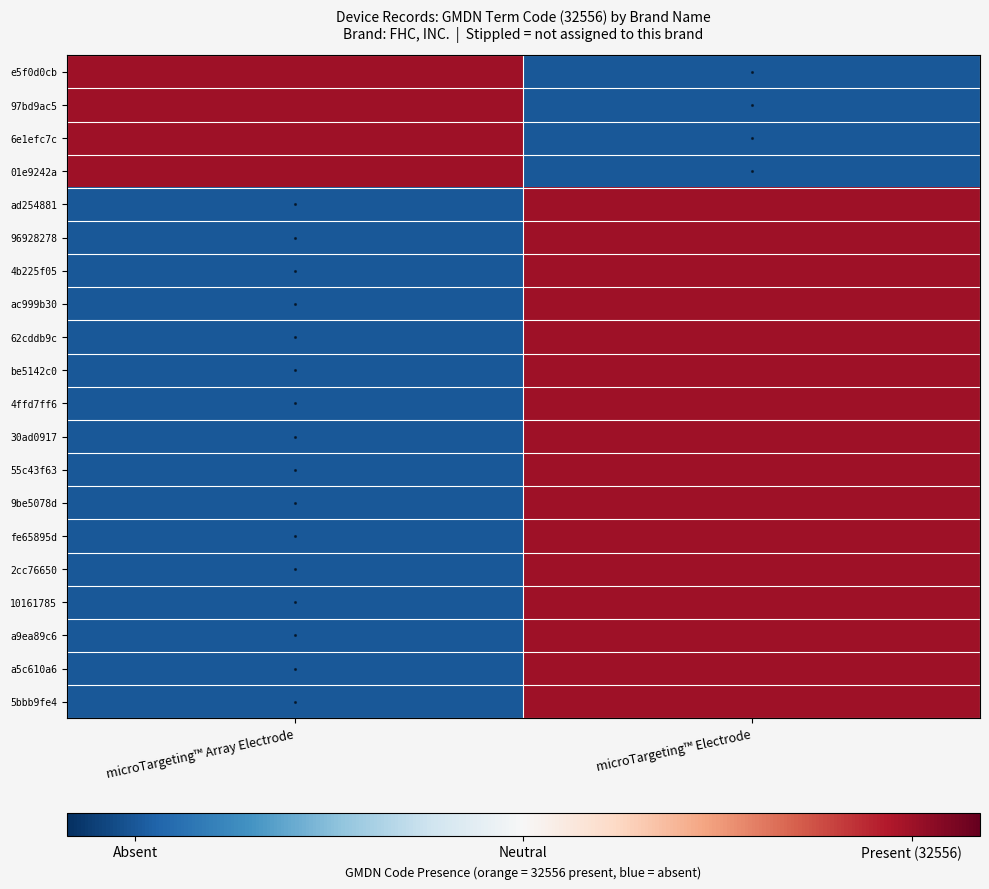

What is the total value across all series at microTargeting™ Array Electrode?

-10.2